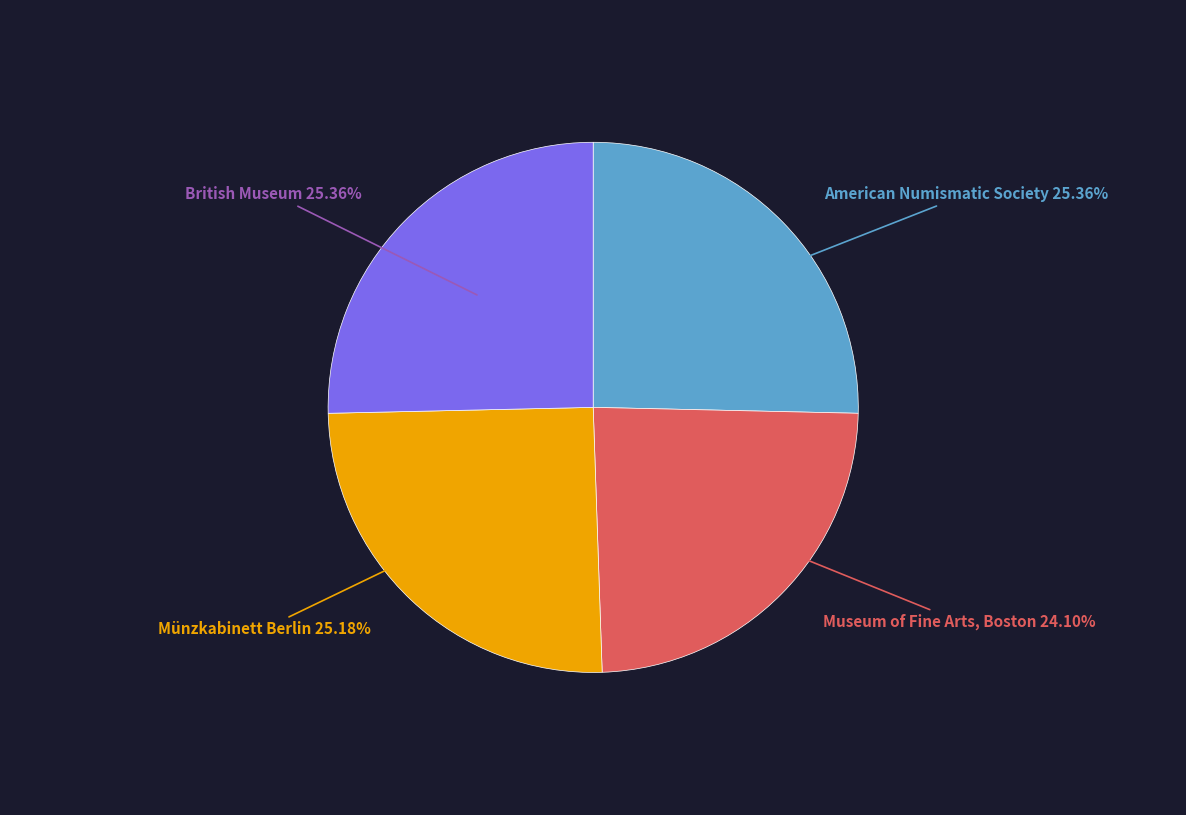

To the nearest percent, what percentage of the pie is American Numismatic Society?

25%